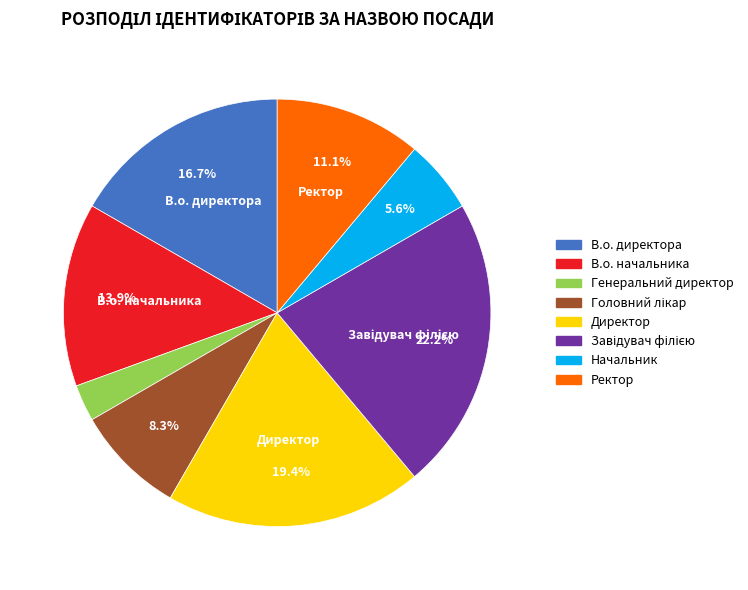

What percentage is the В.о. начальника slice, to the nearest percent?

14%